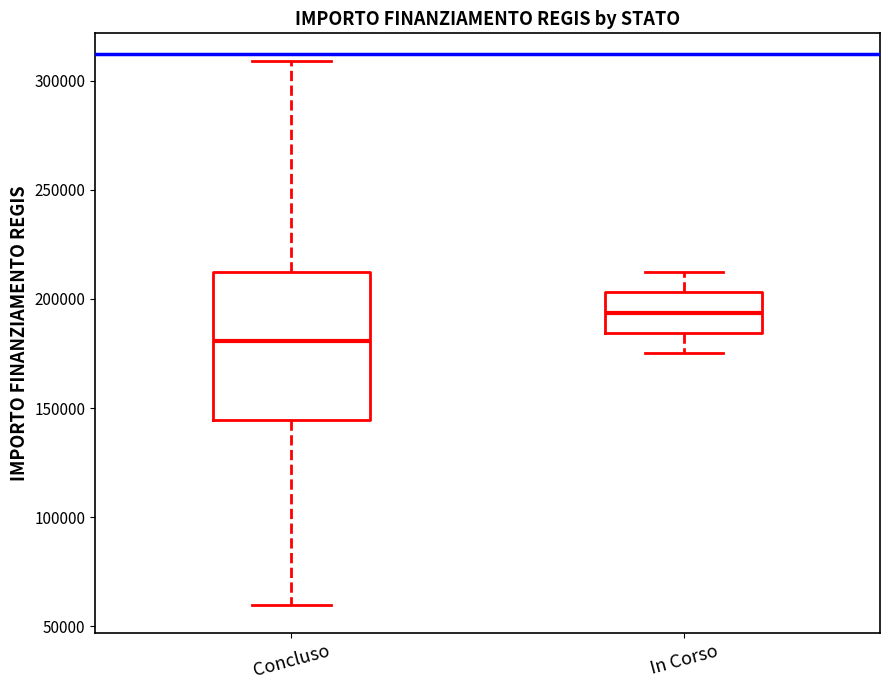

Which box's median line is the lowest?

Concluso